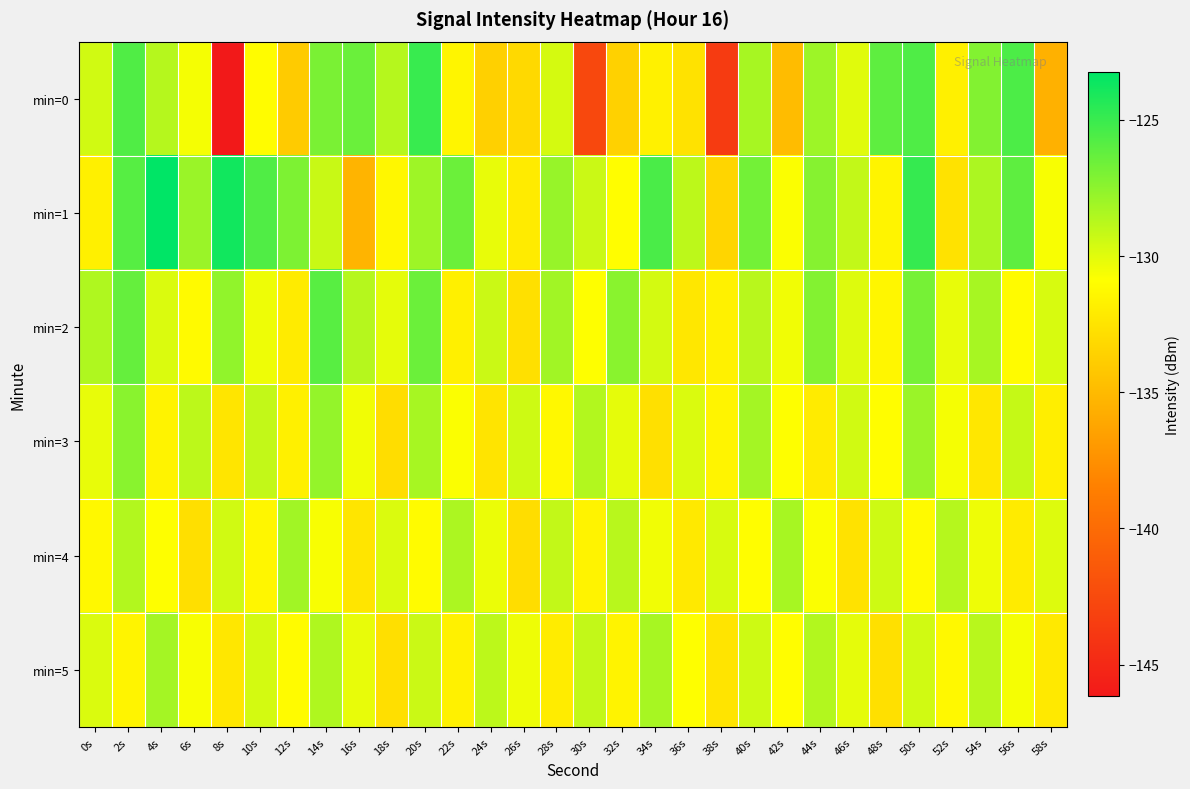

At which category does the chart reach its peak across all series?

4s